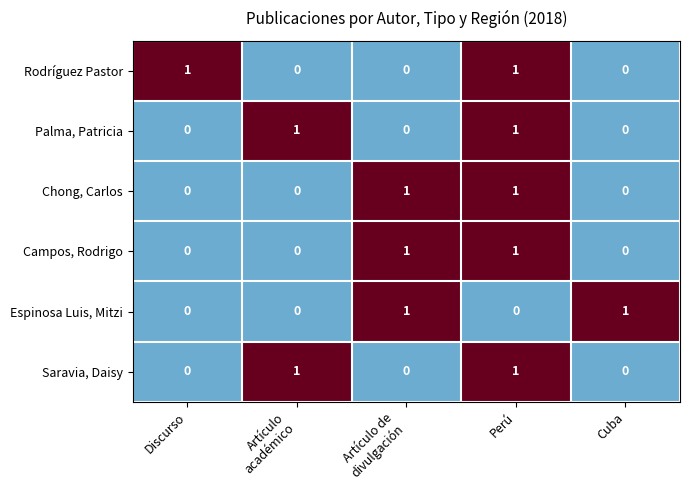

At how many categories does at least one series exceed 0?

5